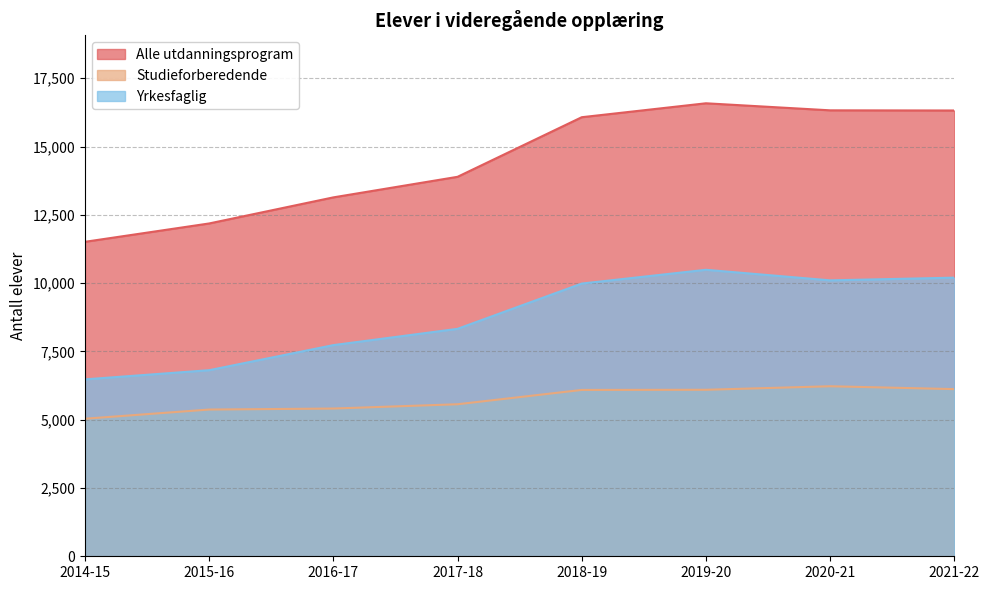

At which category does Studieforberedende reach its first local peak?

2020-21